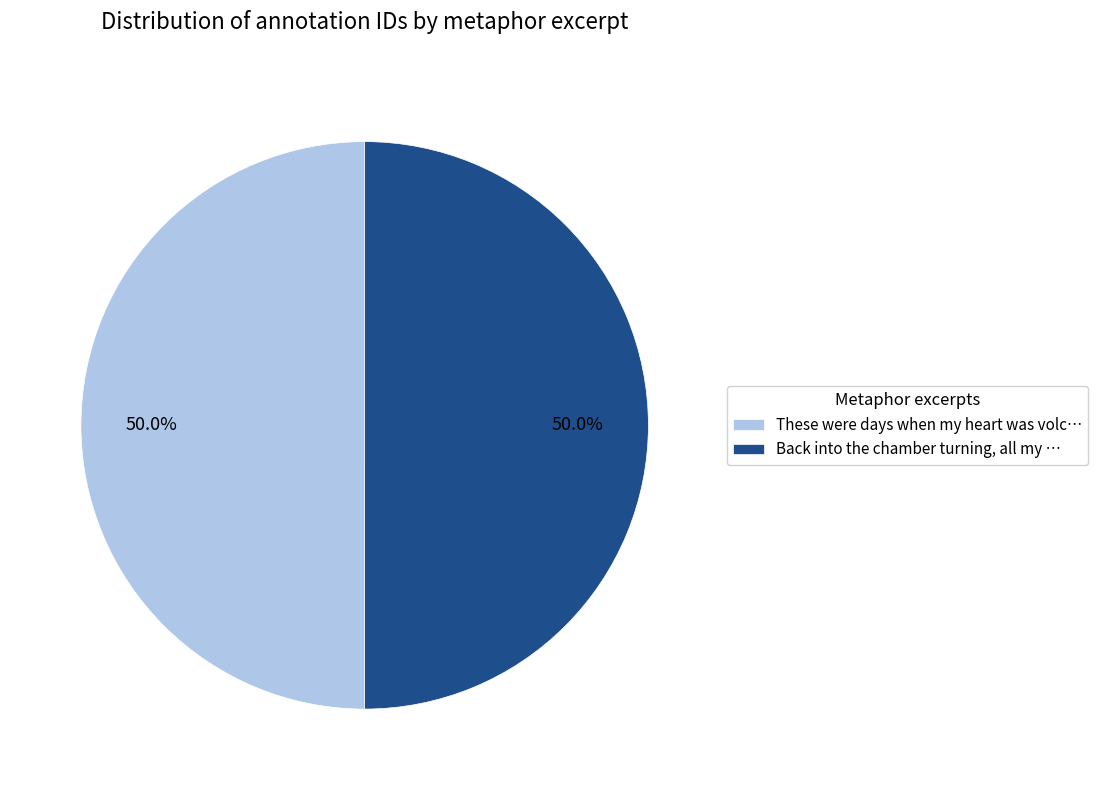

Approximately how many times larger is the value at These were days when my heart was volc… compared to Back into the chamber turning, all my …?

1.0